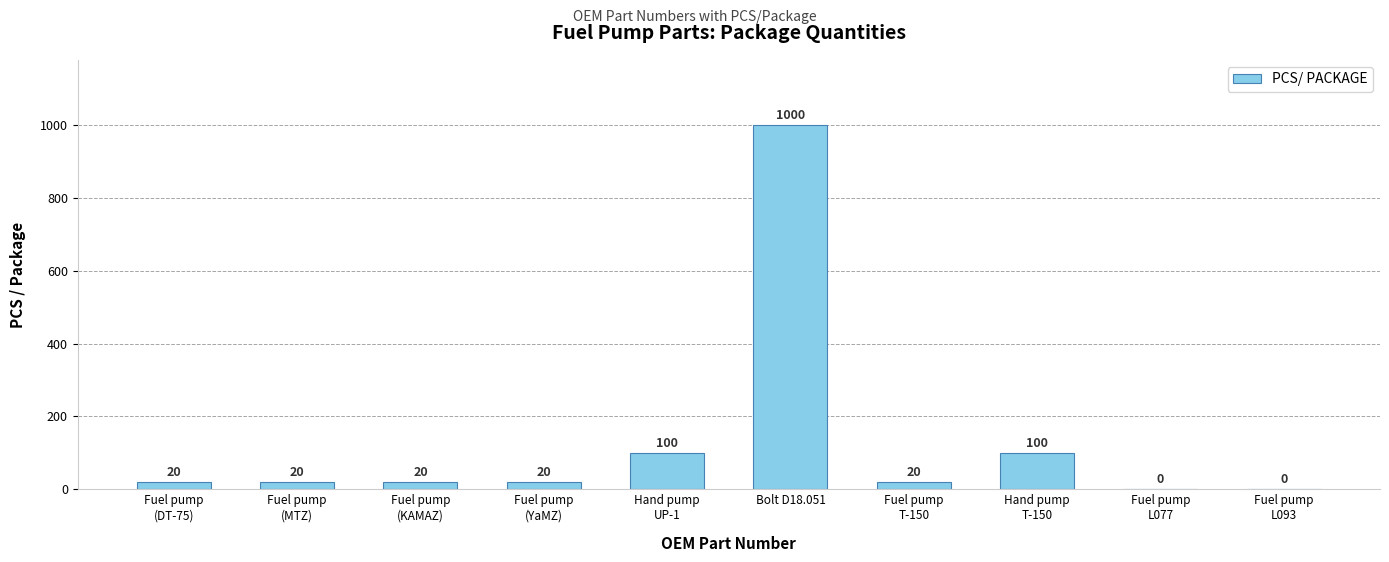

The chart shows a value of 1610 at Bolt D18.051. True or false?

False